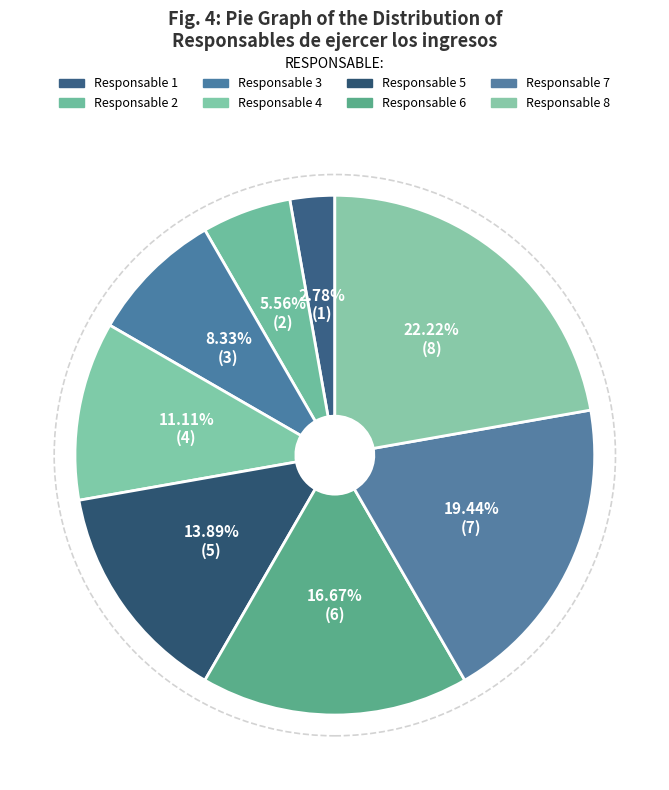

What percentage do Responsable 2 and Responsable 1 together represent?

8.3%